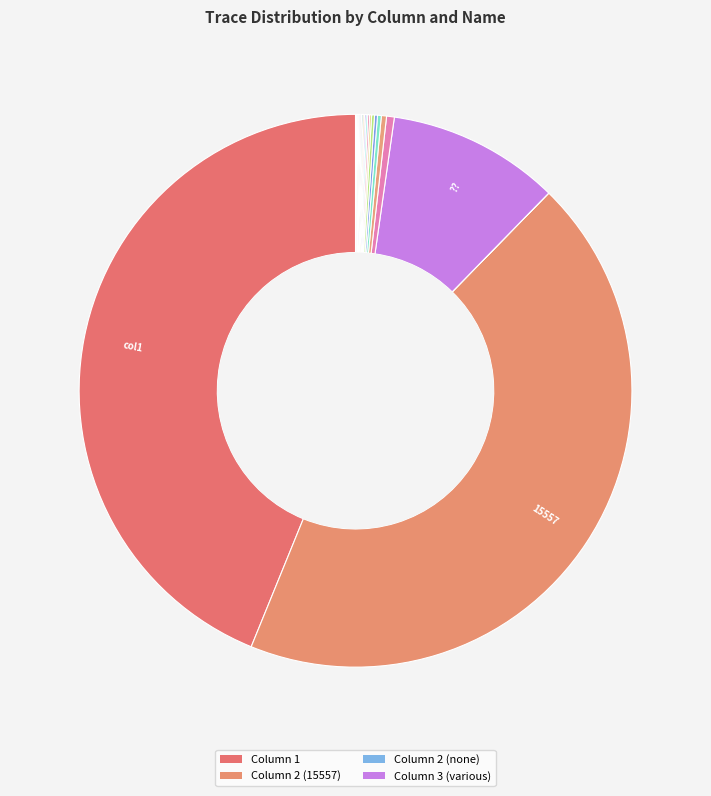

What is the smallest slice in the pie chart?

column 2 (none)